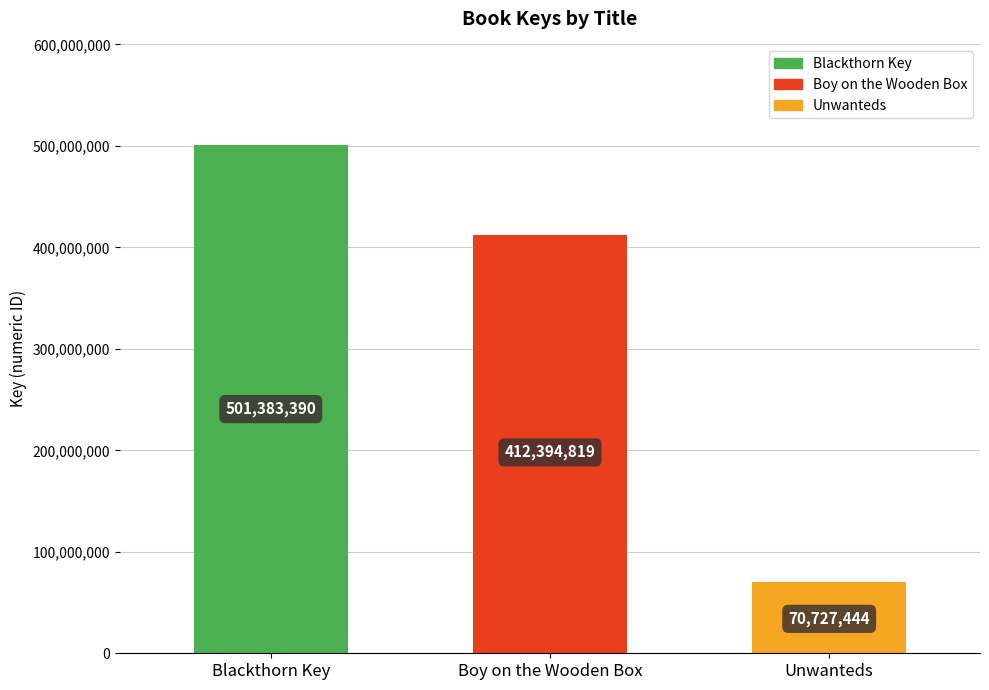

What is the difference between the values at Blackthorn Key and Unwanteds?

430655946